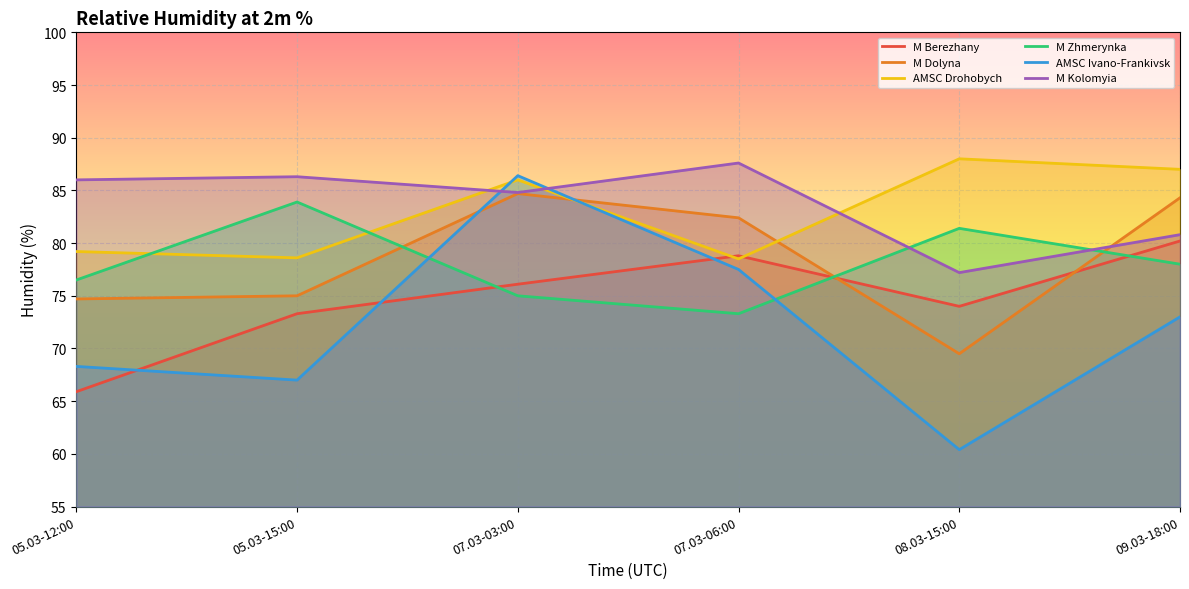

Is the value of AMSC Drohobych at 05.03-12:00 greater than the value of M Kolomyia at 07.03-06:00?

No